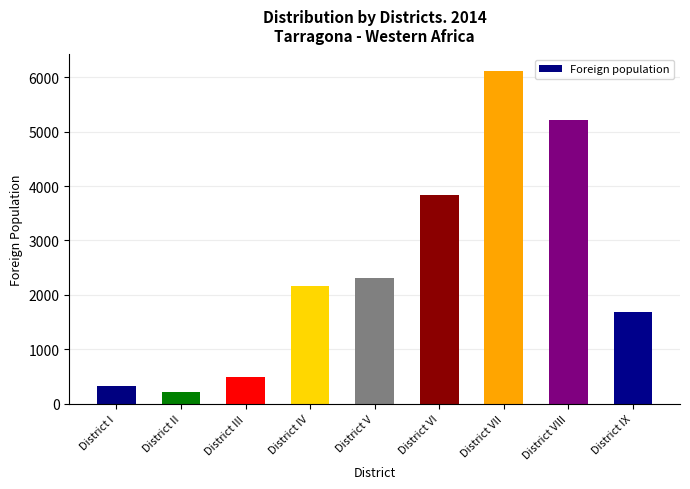

What is the smallest value displayed?

213